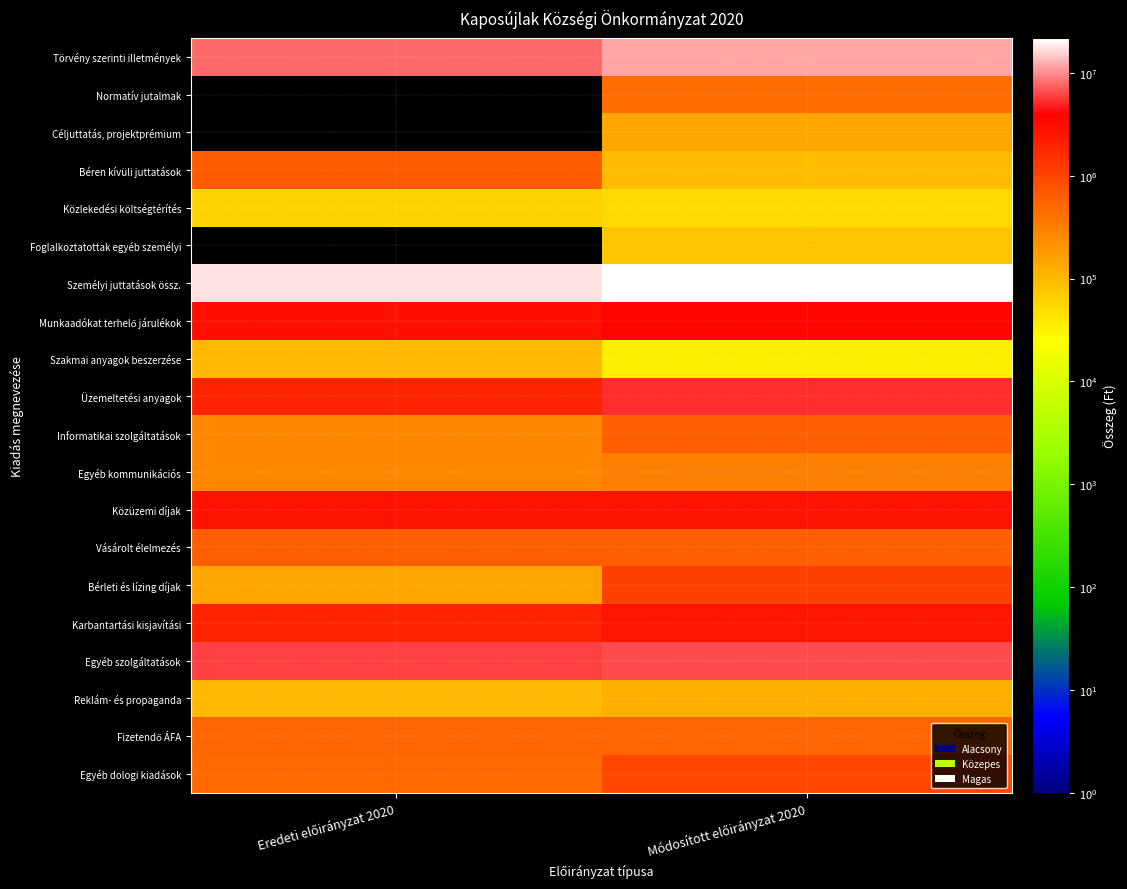

What is the total value across all series at Eredeti előirányzat 2020?

44663049